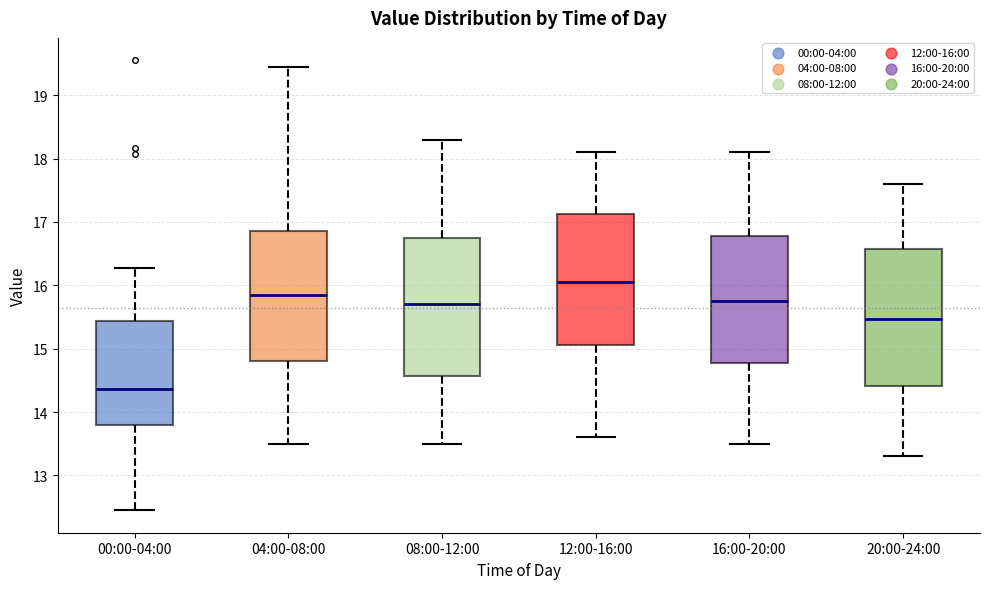

Reading left to right, transcribe this box plot: for each box, give where its median line is, the range the box spans, and where its two whiskers end, as read against the y-axis. The values are not printed on the chart, so give them approximately, as read against the axis.

00:00-04:00: median 14.4, box 13.8 to 15.4, whiskers 12.5 to 16.3
04:00-08:00: median 15.8, box 14.8 to 16.9, whiskers 13.5 to 19.5
08:00-12:00: median 15.7, box 14.6 to 16.8, whiskers 13.5 to 18.3
12:00-16:00: median 16.1, box 15.1 to 17.1, whiskers 13.6 to 18.1
16:00-20:00: median 15.8, box 14.8 to 16.8, whiskers 13.5 to 18.1
20:00-24:00: median 15.5, box 14.4 to 16.6, whiskers 13.3 to 17.6